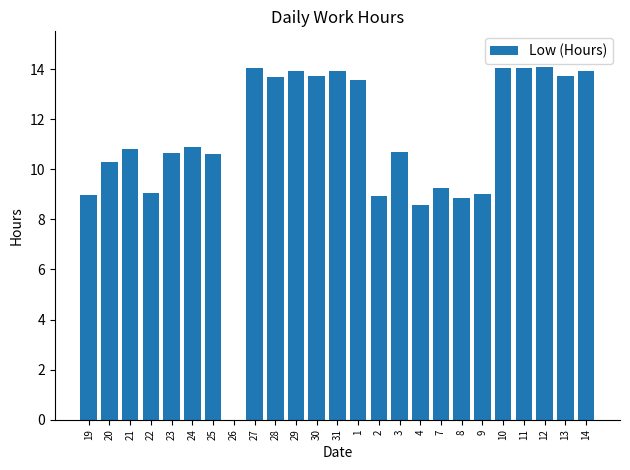

What is the greatest value displayed?

14.1